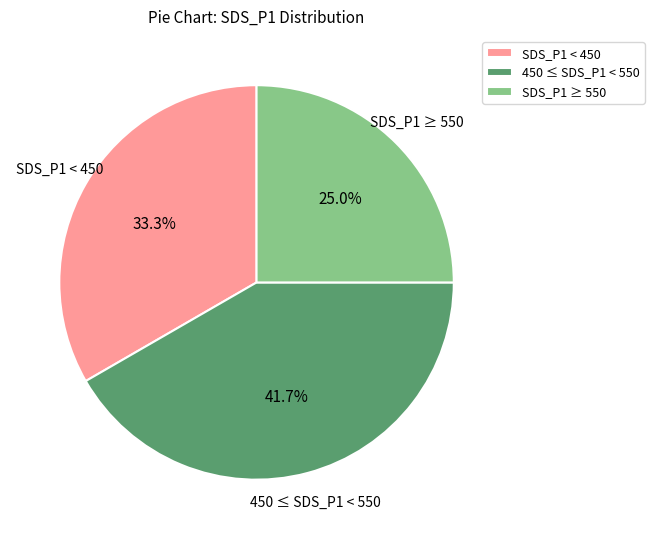

Does 450 ≤ SDS_P1 < 550 represent more than half of the total?

No